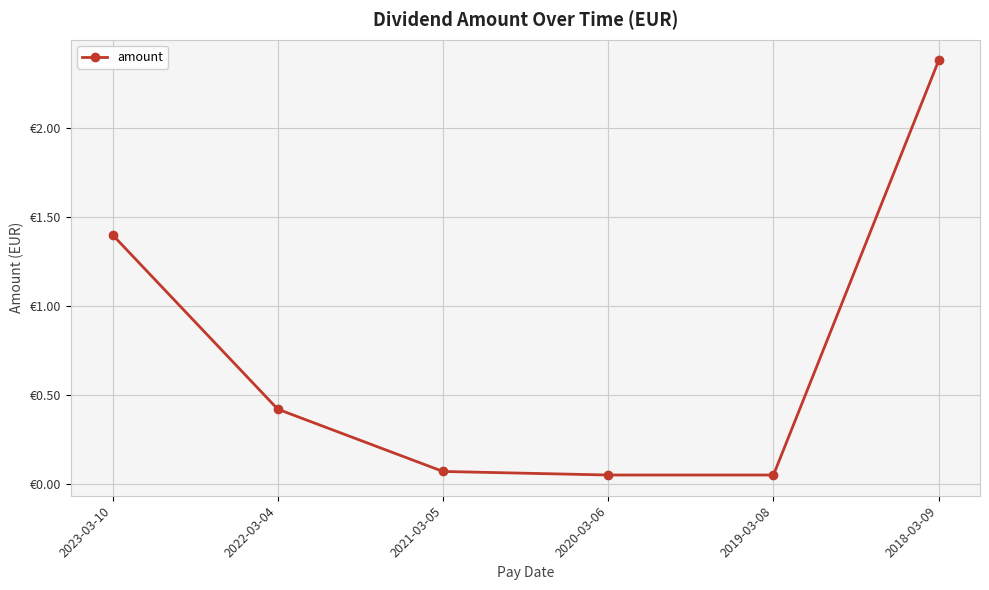

Reading left to right, transcribe all the data shown in this chart.

2023-03-10=1.4	2022-03-04=0.4	2021-03-05=0.1	2020-03-06=0.1	2019-03-08=0.1	2018-03-09=2.4